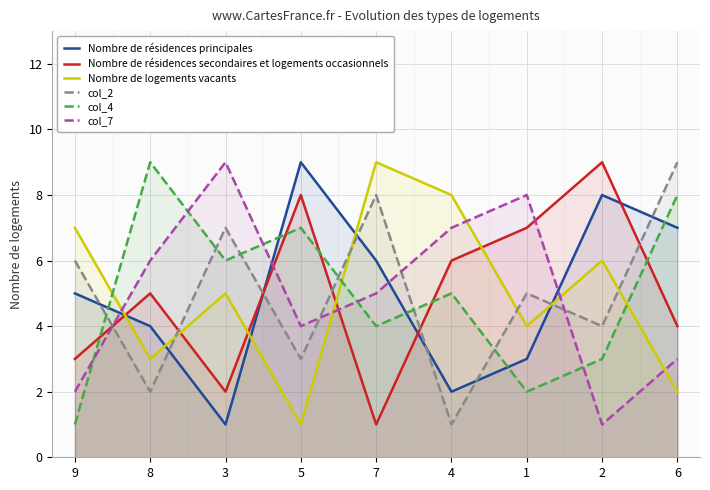

Reading left to right, extract all data points from this chart.

Nombre de résidences principales: 9=5	8=4	3=1	5=9	7=6	4=2	1=3	2=8	6=7
Nombre de résidences secondaires et logements occasionnels: 9=3	8=5	3=2	5=8	7=1	4=6	1=7	2=9	6=4
Nombre de logements vacants: 9=7	8=3	3=5	5=1	7=9	4=8	1=4	2=6	6=2
col_2: 9=6	8=2	3=7	5=3	7=8	4=1	1=5	2=4	6=9
col_4: 9=1	8=9	3=6	5=7	7=4	4=5	1=2	2=3	6=8
col_7: 9=2	8=6	3=9	5=4	7=5	4=7	1=8	2=1	6=3